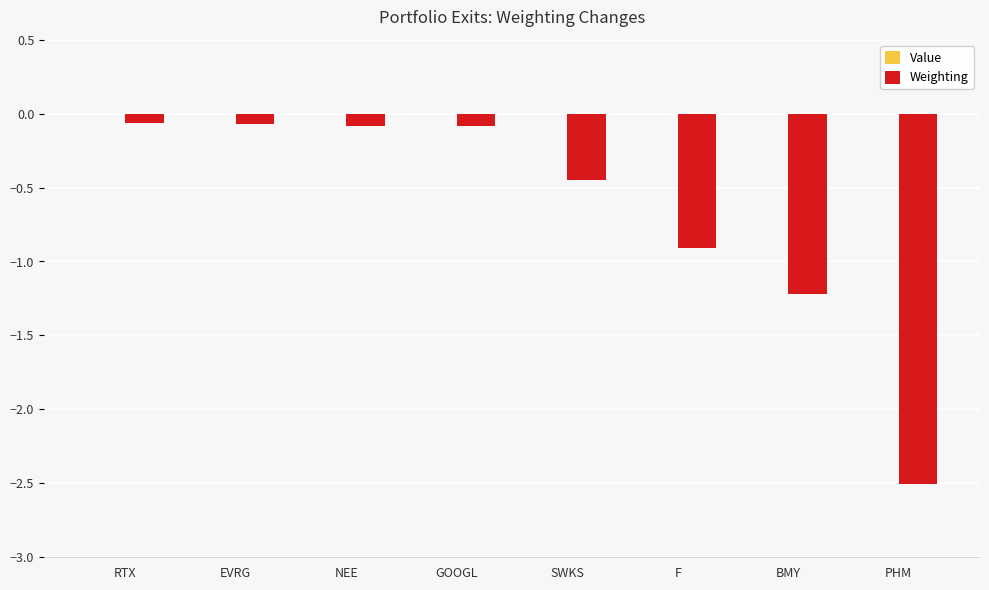

The chart shows a value of -0.2 at SWKS. True or false?

False